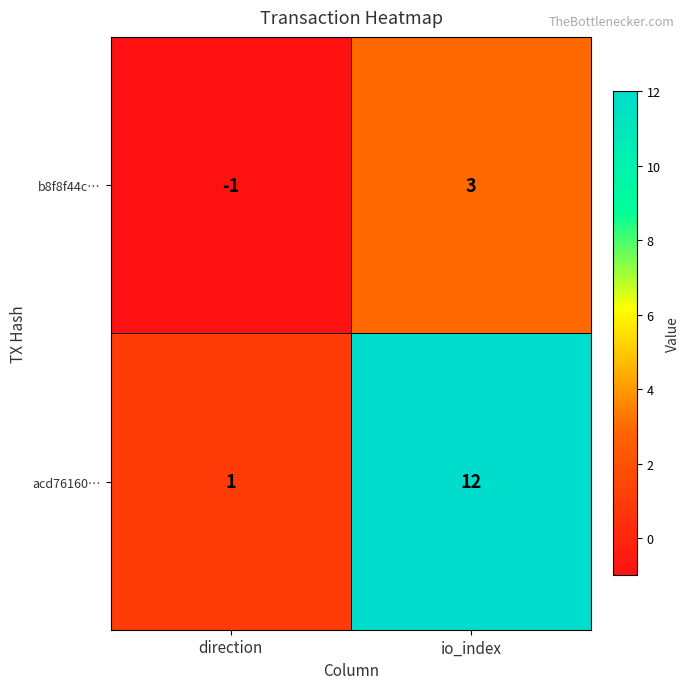

Reading left to right, transcribe all the data shown in this chart.

b8f8f44c…: -1	3
acd76160…: 1	12